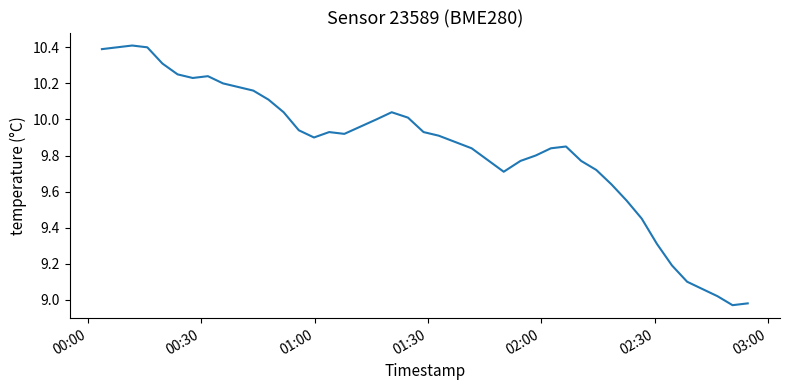

What is the greatest value displayed?

10.4